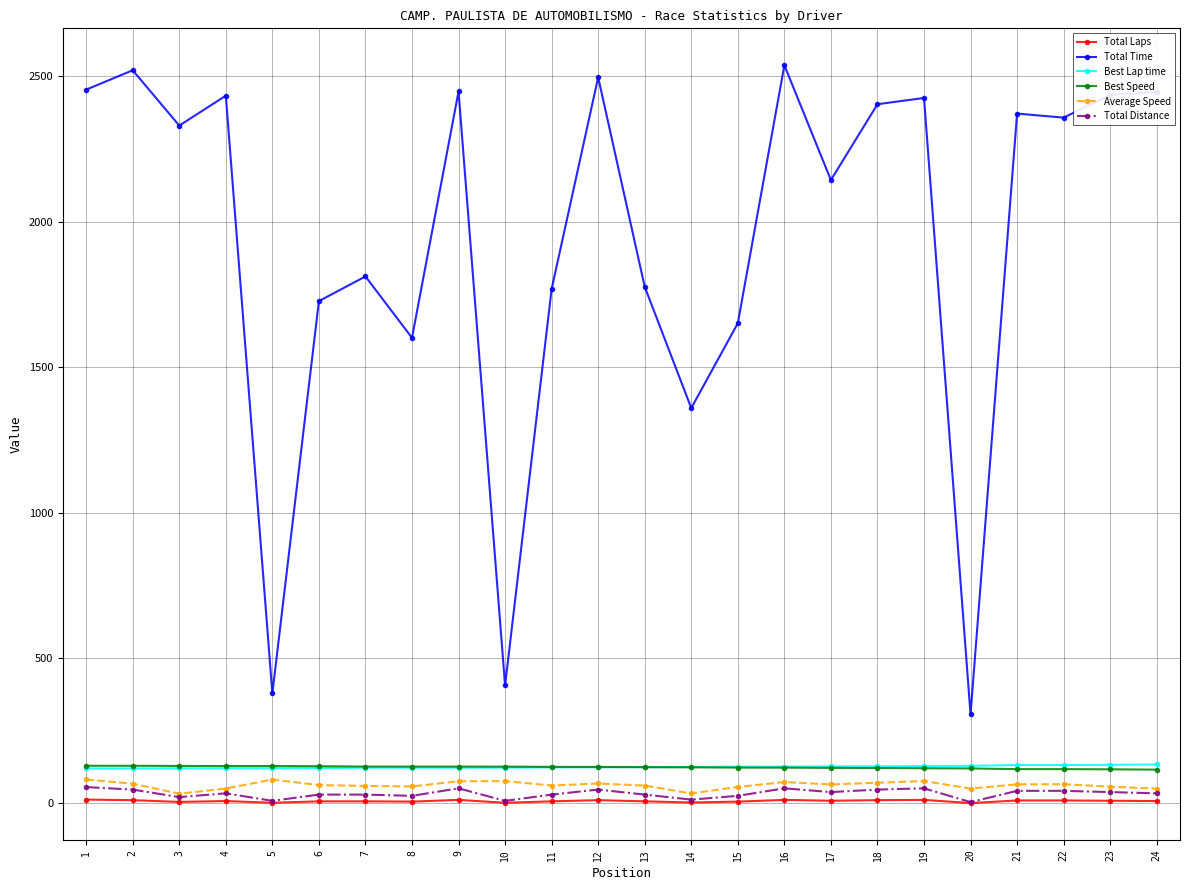

What is the value of the Average Speed point at the 11th from the left?

61.4